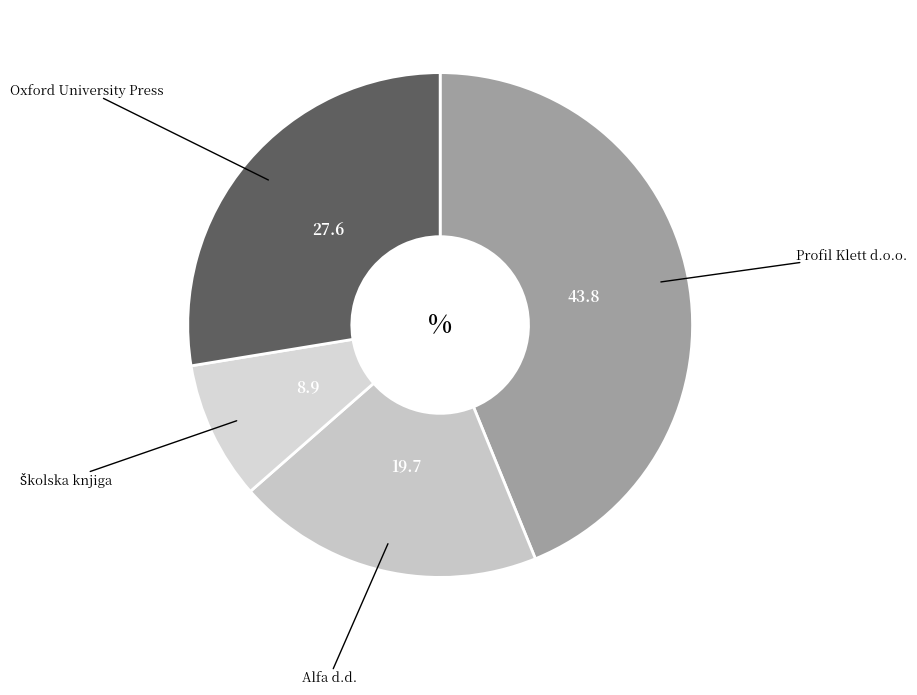

Is there any slice that represents more than half of the pie?

No